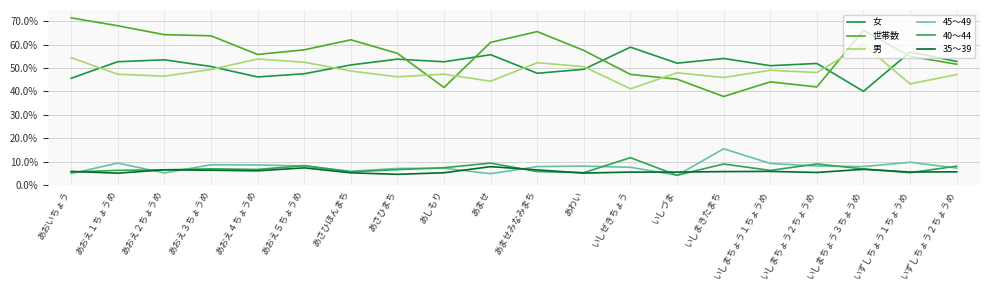

Reading right to left, extract all data points from this chart.

女: いずしちょう２ちょうめ=0.5	いずしちょう１ちょうめ=0.6	いしまちょう３ちょうめ=0.4	いしまちょう２ちょうめ=0.5	いしまちょう１ちょうめ=0.5	いしまきたまち=0.5	いしづま=0.5	いしぜきちょう=0.6	あわい=0.5	あませみなみまち=0.5	あませ=0.6	あしもり=0.5	あさひまち=0.5	あさひほんまち=0.5	あおえ５ちょうめ=0.5	あおえ４ちょうめ=0.5	あおえ３ちょうめ=0.5	あおえ２ちょうめ=0.5	あおえ１ちょうめ=0.5	あおいちょう=0.5
世帯数: いずしちょう２ちょうめ=0.5	いずしちょう１ちょうめ=0.5	いしまちょう３ちょうめ=0.7	いしまちょう２ちょうめ=0.4	いしまちょう１ちょうめ=0.4	いしまきたまち=0.4	いしづま=0.5	いしぜきちょう=0.5	あわい=0.6	あませみなみまち=0.7	あませ=0.6	あしもり=0.4	あさひまち=0.6	あさひほんまち=0.6	あおえ５ちょうめ=0.6	あおえ４ちょうめ=0.6	あおえ３ちょうめ=0.6	あおえ２ちょうめ=0.6	あおえ１ちょうめ=0.7	あおいちょう=0.7
男: いずしちょう２ちょうめ=0.5	いずしちょう１ちょうめ=0.4	いしまちょう３ちょうめ=0.6	いしまちょう２ちょうめ=0.5	いしまちょう１ちょうめ=0.5	いしまきたまち=0.5	いしづま=0.5	いしぜきちょう=0.4	あわい=0.5	あませみなみまち=0.5	あませ=0.4	あしもり=0.5	あさひまち=0.5	あさひほんまち=0.5	あおえ５ちょうめ=0.5	あおえ４ちょうめ=0.5	あおえ３ちょうめ=0.5	あおえ２ちょうめ=0.5	あおえ１ちょうめ=0.5	あおいちょう=0.5
45～49: いずしちょう２ちょうめ=0.1	いずしちょう１ちょうめ=0.1	いしまちょう３ちょうめ=0.1	いしまちょう２ちょうめ=0.1	いしまちょう１ちょうめ=0.1	いしまきたまち=0.2	いしづま=0.0	いしぜきちょう=0.1	あわい=0.1	あませみなみまち=0.1	あませ=0.0	あしもり=0.1	あさひまち=0.1	あさひほんまち=0.1	あおえ５ちょうめ=0.1	あおえ４ちょうめ=0.1	あおえ３ちょうめ=0.1	あおえ２ちょうめ=0.1	あおえ１ちょうめ=0.1	あおいちょう=0.0
40～44: いずしちょう２ちょうめ=0.1	いずしちょう１ちょうめ=0.1	いしまちょう３ちょうめ=0.1	いしまちょう２ちょうめ=0.1	いしまちょう１ちょうめ=0.1	いしまきたまち=0.1	いしづま=0.0	いしぜきちょう=0.1	あわい=0.1	あませみなみまち=0.1	あませ=0.1	あしもり=0.1	あさひまち=0.1	あさひほんまち=0.1	あおえ５ちょうめ=0.1	あおえ４ちょうめ=0.1	あおえ３ちょうめ=0.1	あおえ２ちょうめ=0.1	あおえ１ちょうめ=0.1	あおいちょう=0.1
35～39: いずしちょう２ちょうめ=0.1	いずしちょう１ちょうめ=0.1	いしまちょう３ちょうめ=0.1	いしまちょう２ちょうめ=0.1	いしまちょう１ちょうめ=0.1	いしまきたまち=0.1	いしづま=0.1	いしぜきちょう=0.1	あわい=0.1	あませみなみまち=0.1	あませ=0.1	あしもり=0.1	あさひまち=0.0	あさひほんまち=0.1	あおえ５ちょうめ=0.1	あおえ４ちょうめ=0.1	あおえ３ちょうめ=0.1	あおえ２ちょうめ=0.1	あおえ１ちょうめ=0.1	あおいちょう=0.1